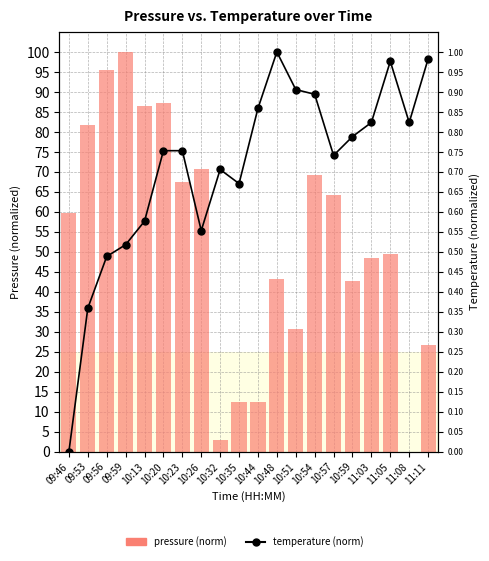

Rank the series at 10:13 from highest to lowest value.

pressure (norm), temperature (norm)